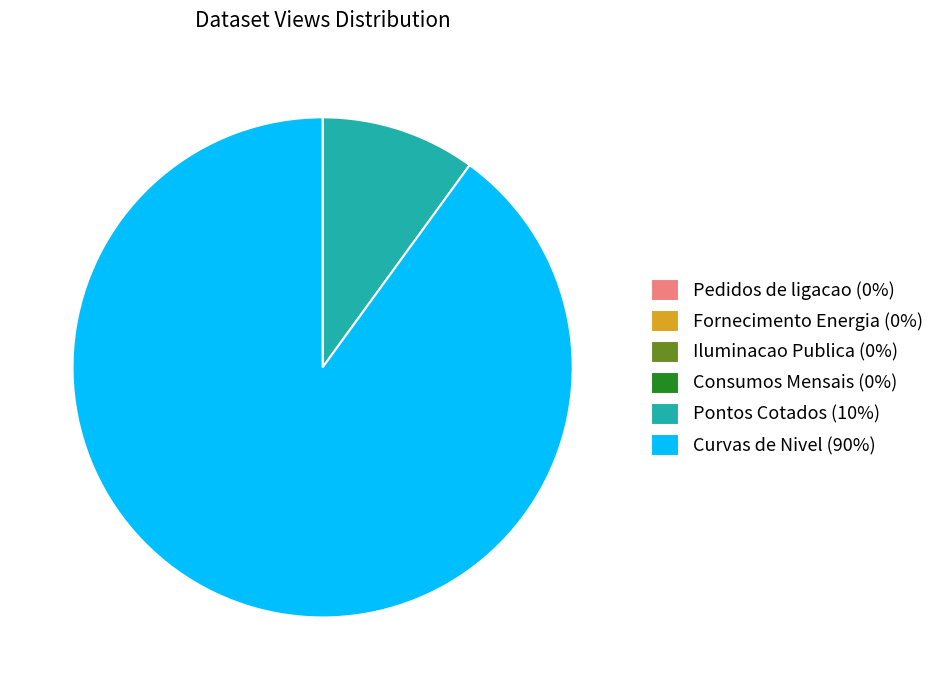

What is the largest slice in the pie chart?

Curvas de Nivel (90%)